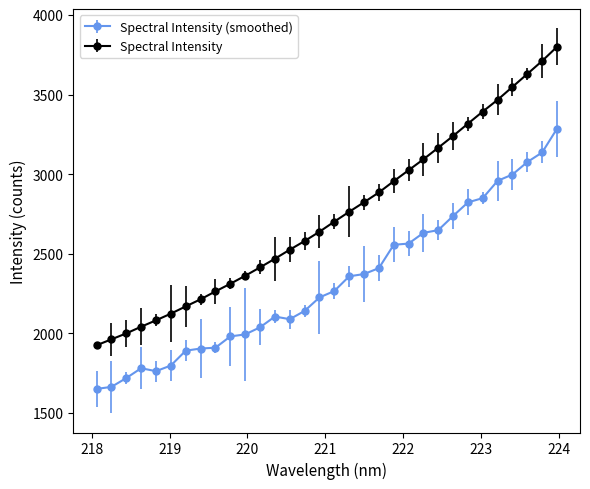

Which series has the largest range (max minus min)?

Spectral Intensity